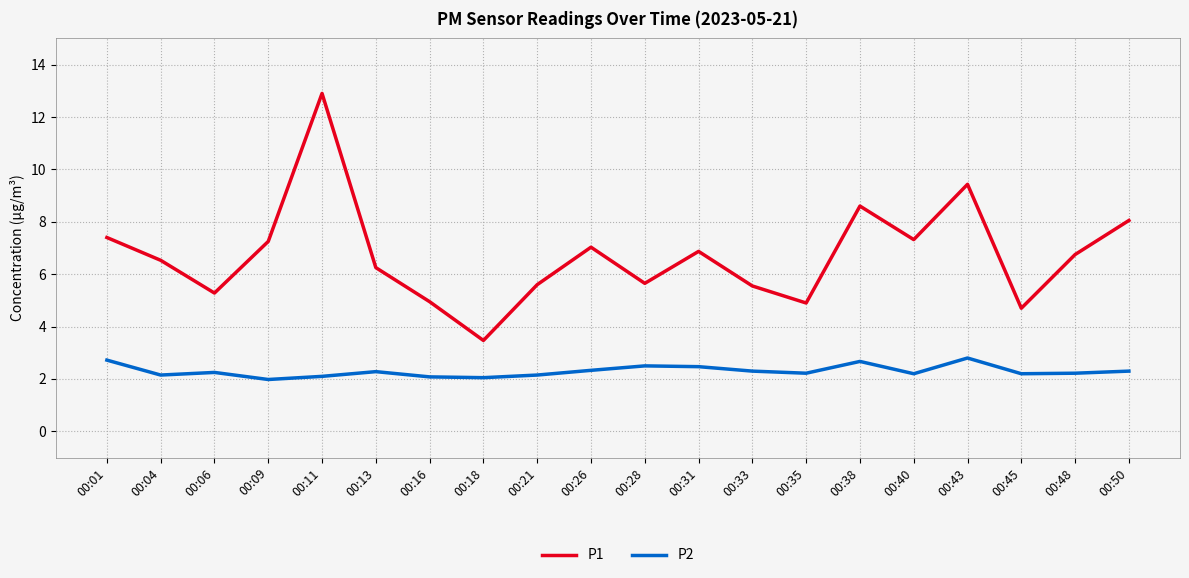

Which category has the highest value in the P1 series?

00:11